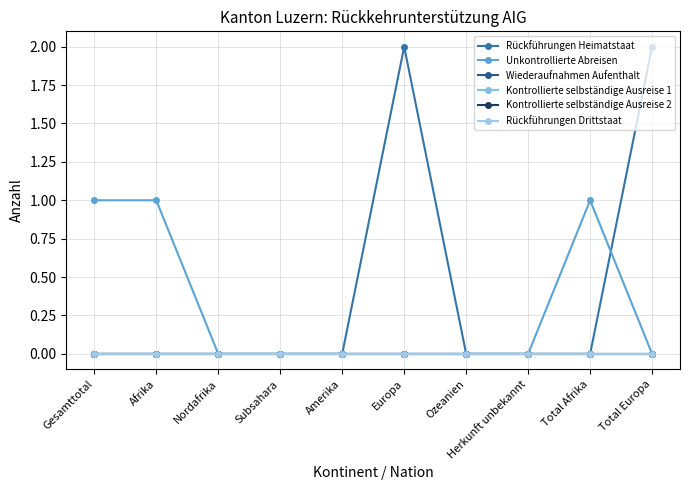

True or false: Kontrollierte selbständige Ausreise 2 has more than 2 interior local peaks.

False